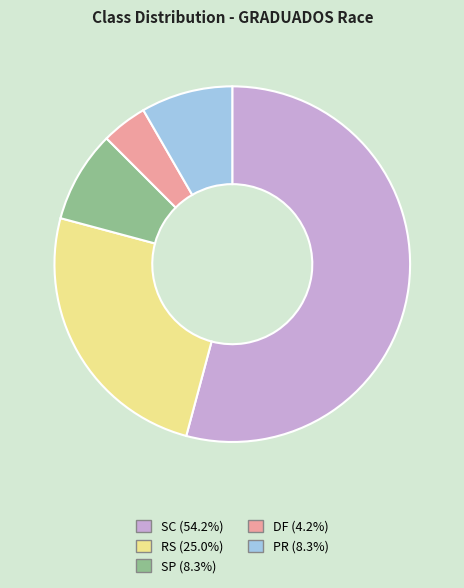

Is the sum of PR and SP greater than half?

No